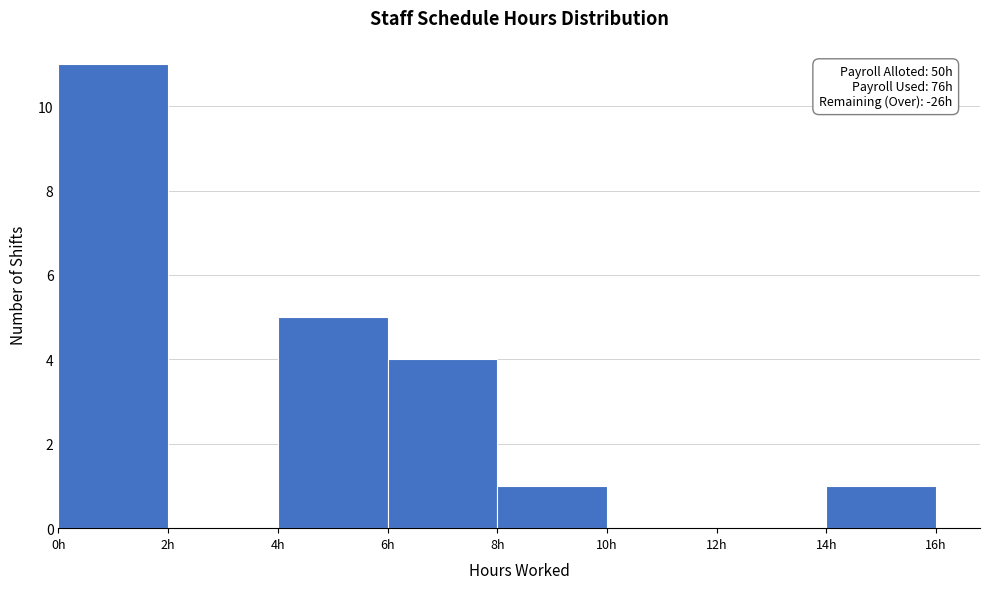

Which range on the x-axis has the tallest bar?

0 to 2